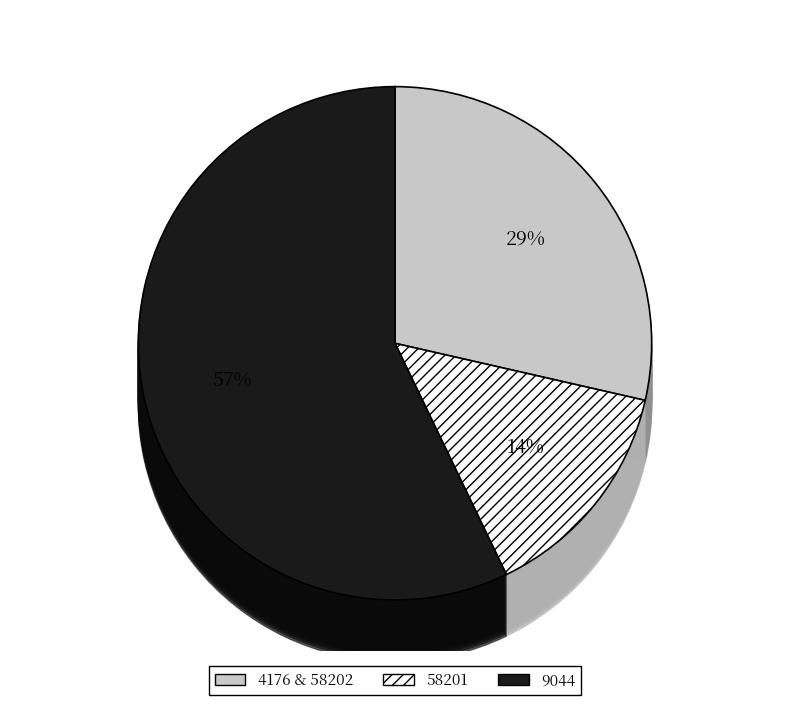

Does any single category account for the majority?

Yes